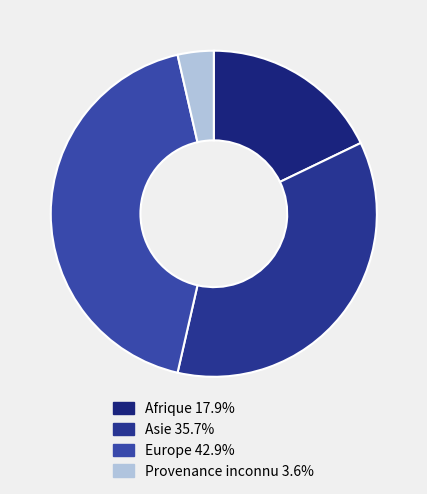

Count the number of slices in the pie.

4